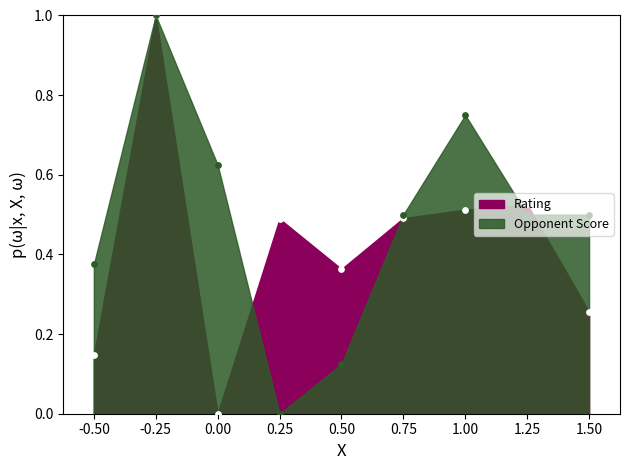

What is the total value across all series at 0.75?

1.0